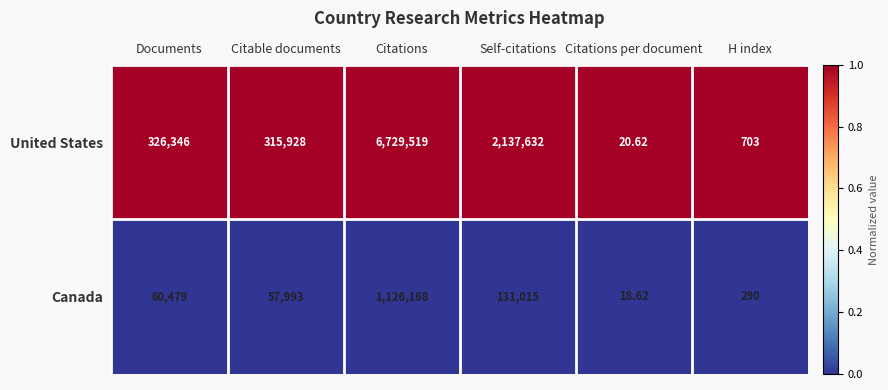

What is the maximum value shown in the chart?

6729519.0